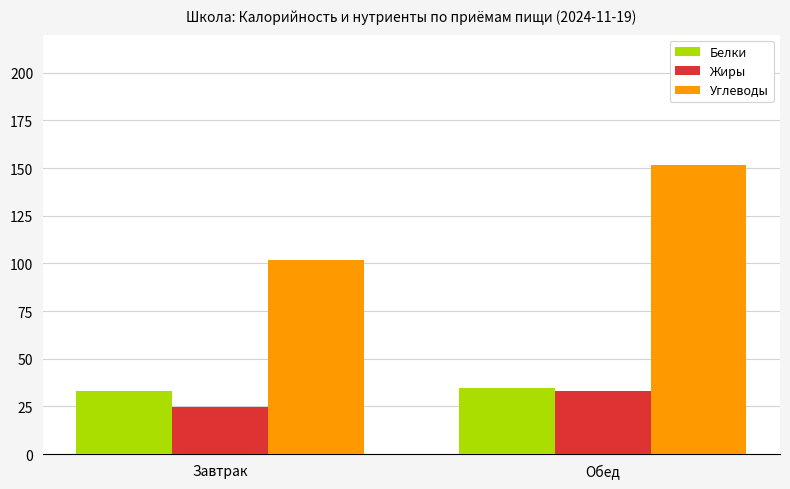

Count the number of data series in this chart.

3